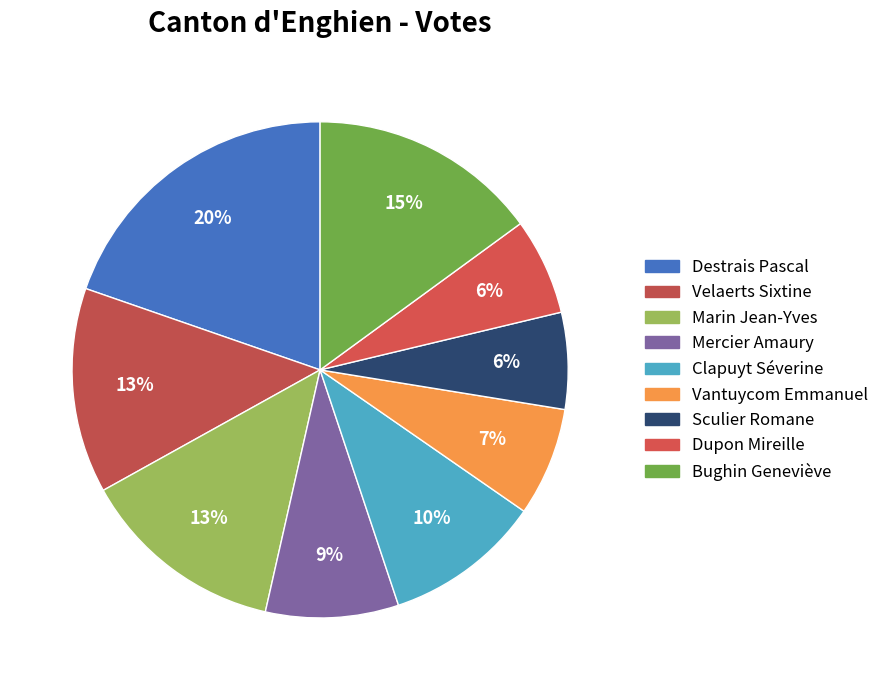

To the nearest percent, what portion does Marin Jean-Yves represent?

13%